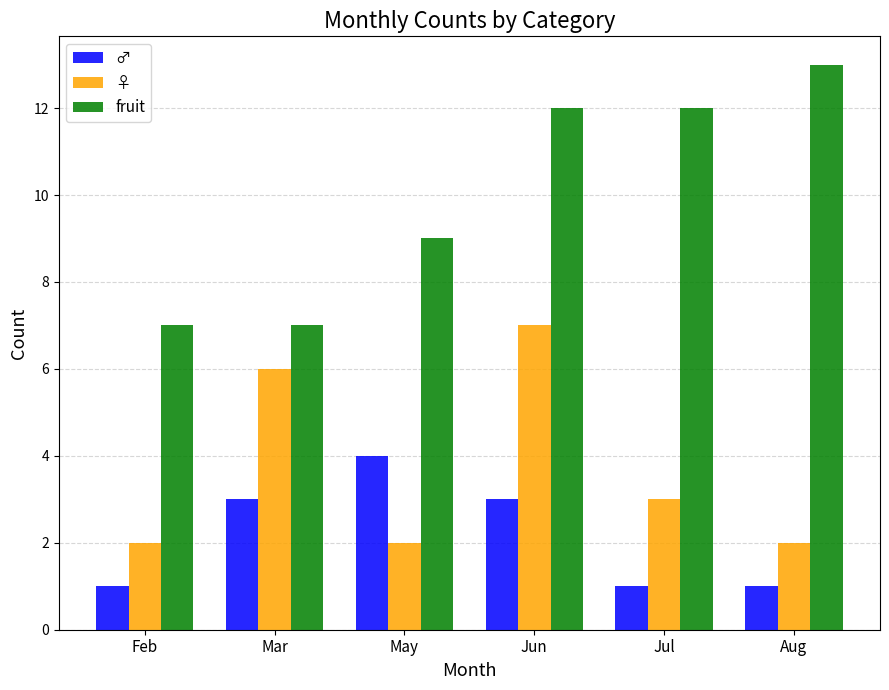

Between Feb and May, which series saw the biggest shift?

♂